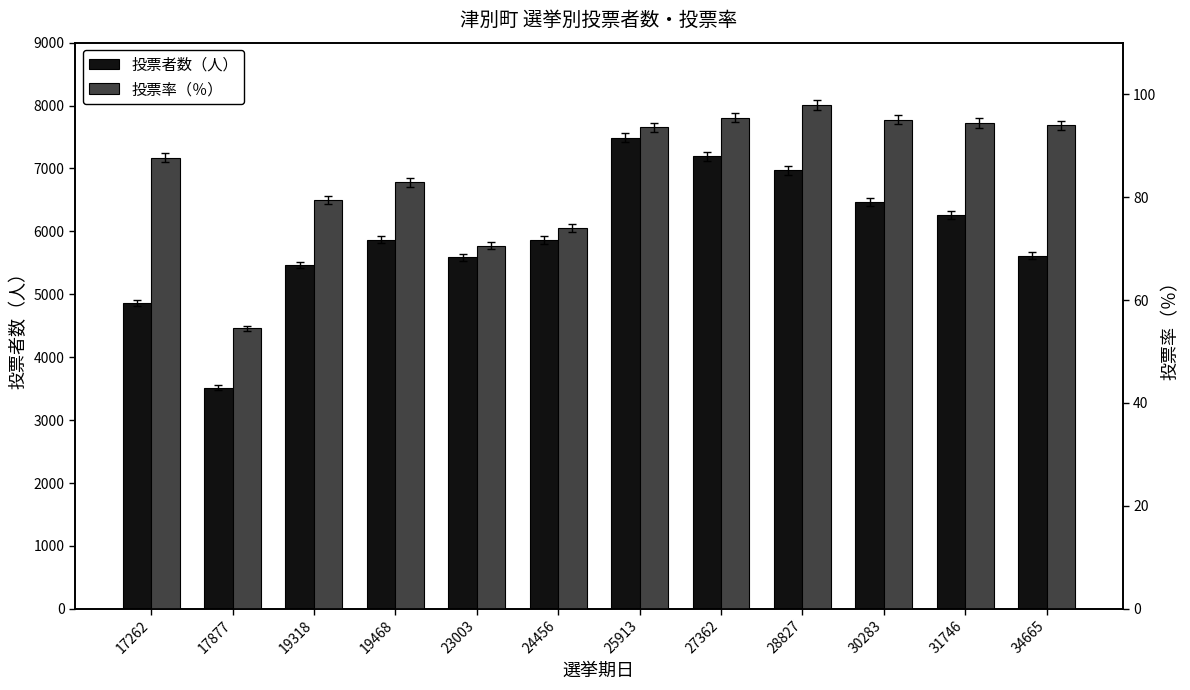

What is the difference between the maximum and second lowest values in the 投票者数（人） series?

2621.0